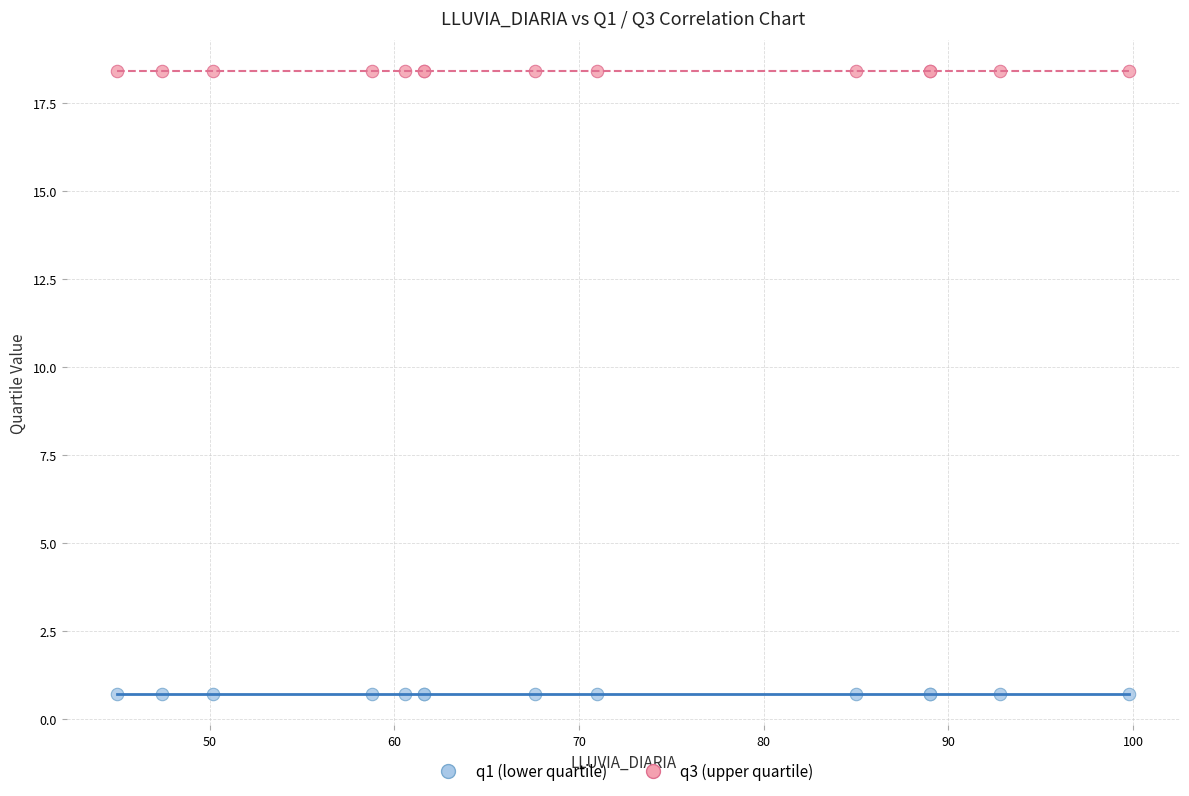

Which series reaches the maximum Y coordinate?

q3 (upper quartile)